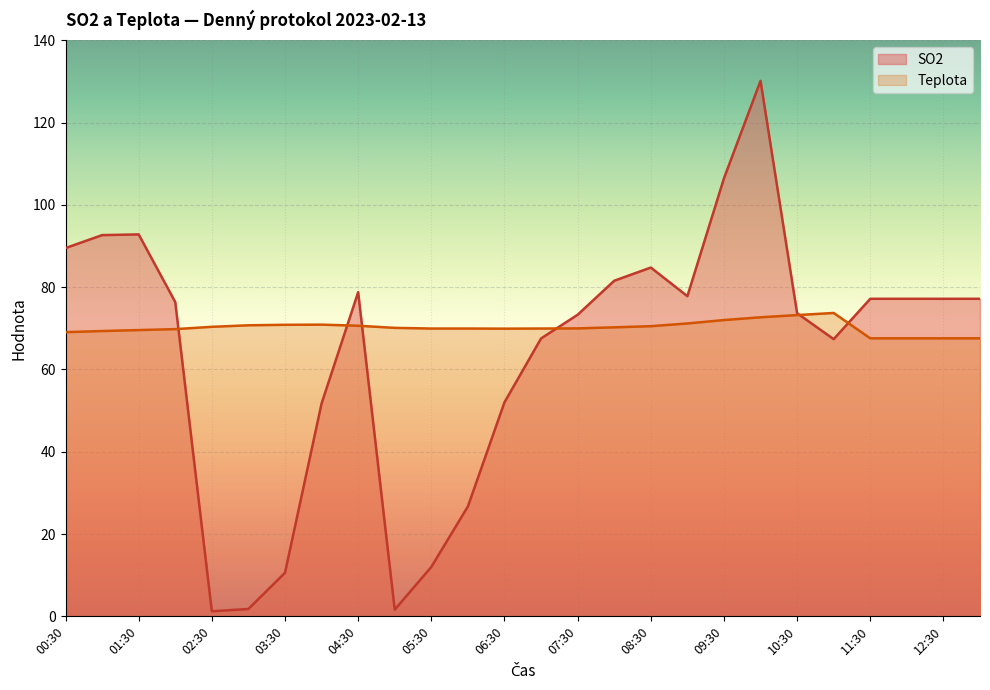

What is the difference between the Teplota values at 00:30 and 03:30?

1.8